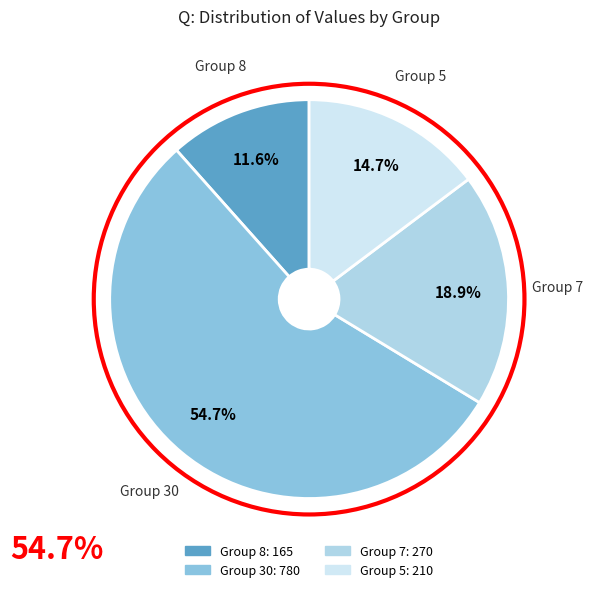

Does any single category account for the majority?

Yes